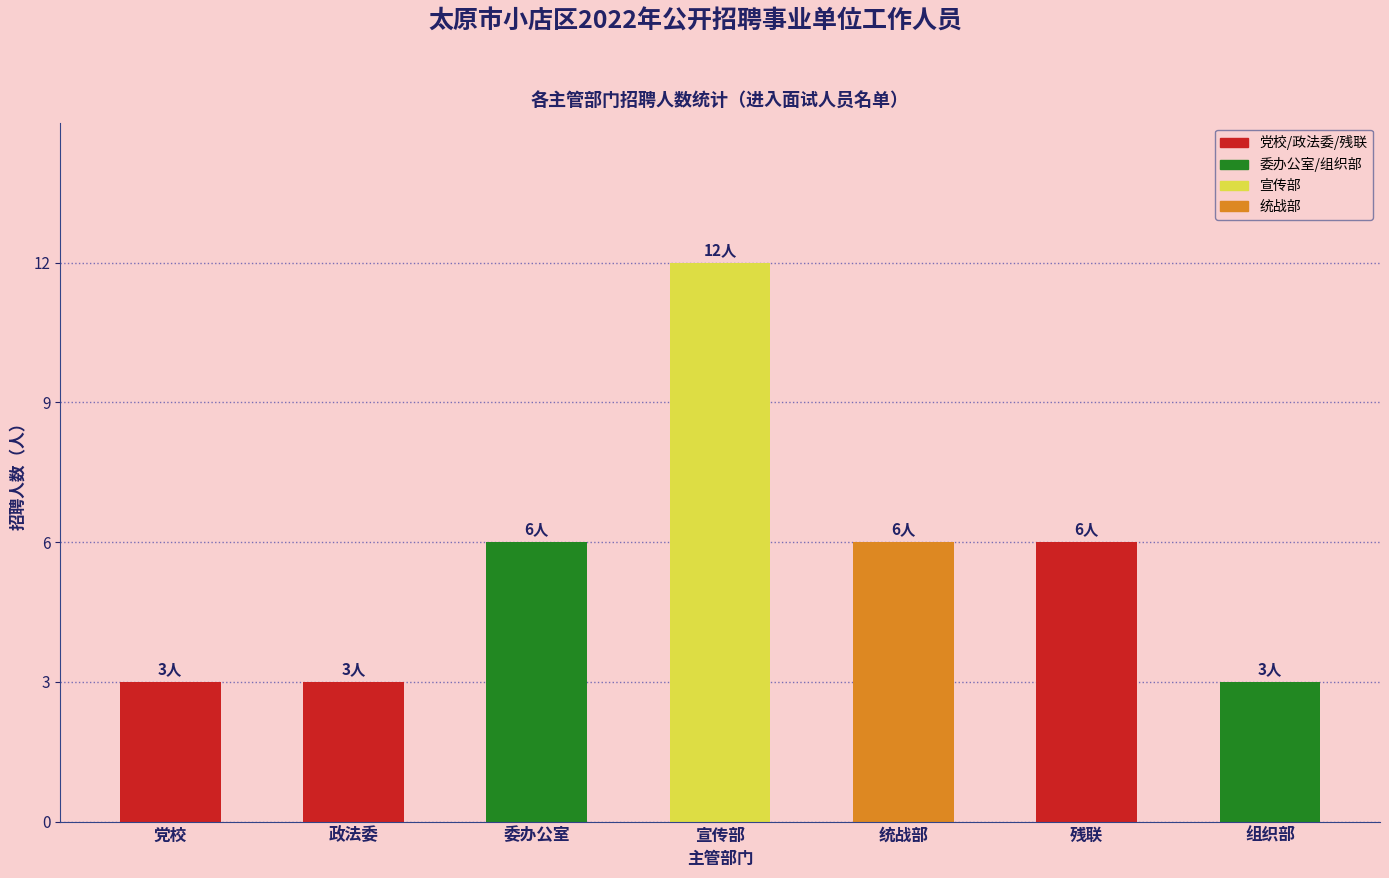

Approximately how many times larger is the value at 统战部 compared to 组织部?

2.0